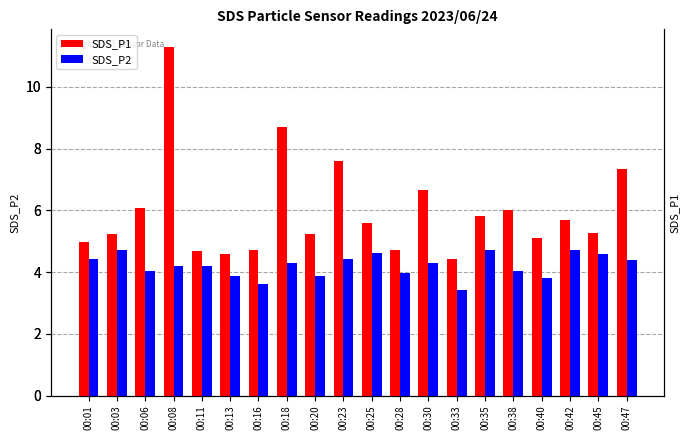

List the labels in order of SDS_P1 value, smallest first.

00:33, 00:13, 00:11, 00:28, 00:16, 00:01, 00:40, 00:03, 00:20, 00:45, 00:25, 00:42, 00:35, 00:38, 00:06, 00:30, 00:47, 00:23, 00:18, 00:08